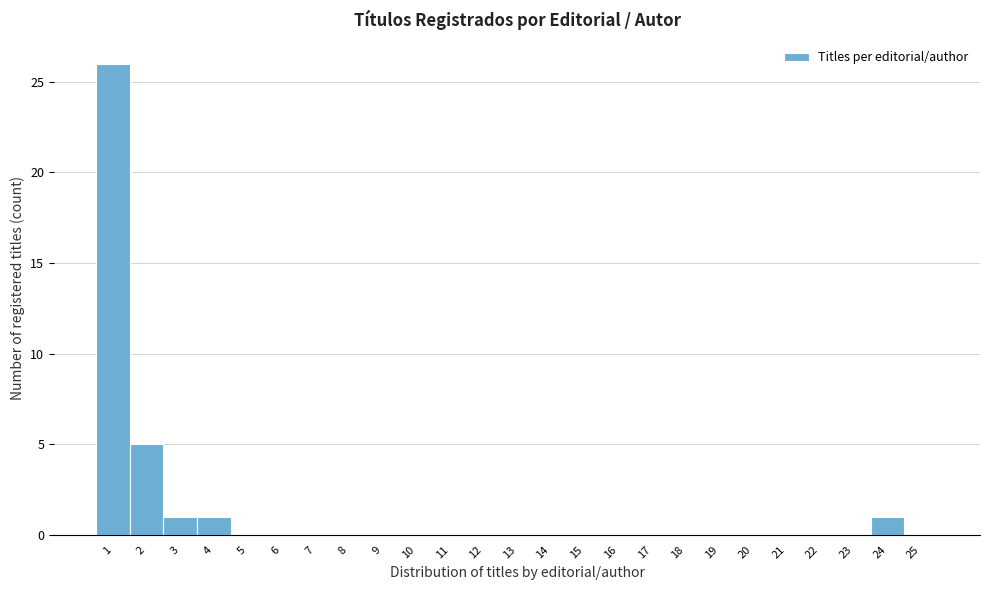

What is the height of the bar covering 23.5 to 24.5 on the x-axis? The values are not printed on the chart, so give them approximately, as read against the axis.

1